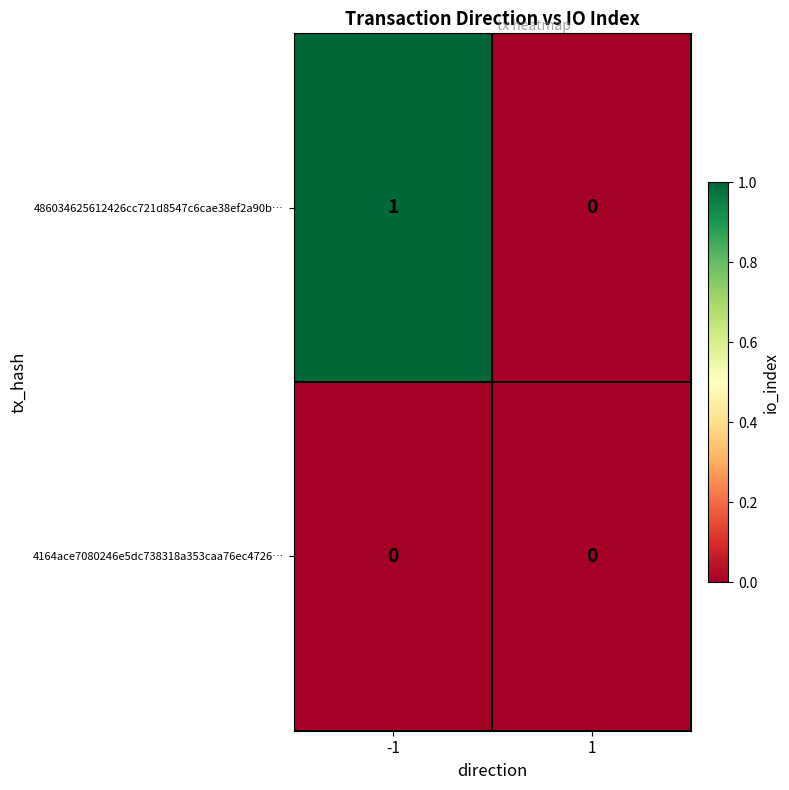

Reading right to left, transcribe all the data shown in this chart.

486034625612426cc721d8547c6cae38ef2a90b…: 0	1
4164ace7080246e5dc738318a353caa76ec4726…: 0	0